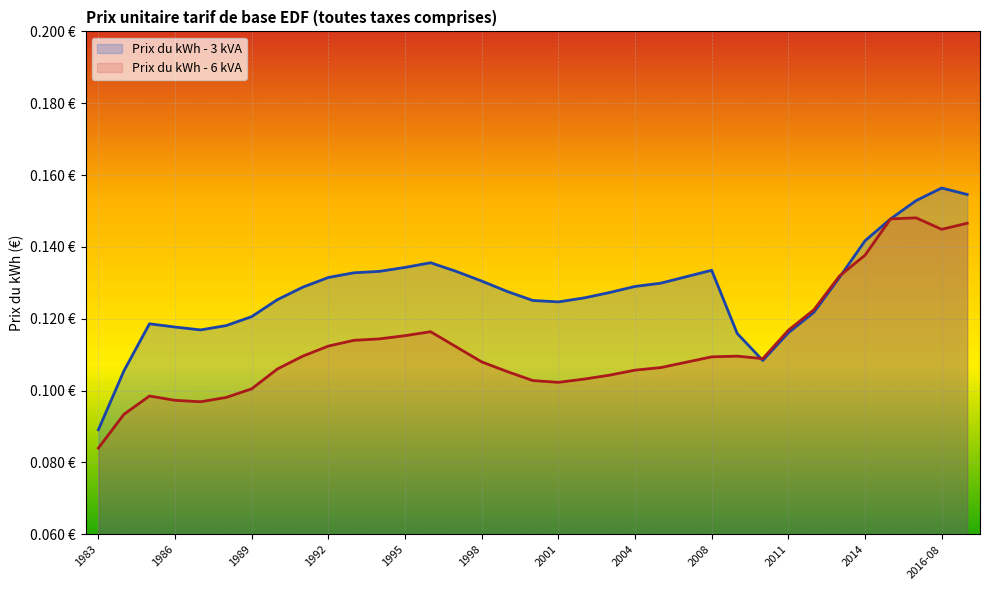

The Prix du kWh - 6 kVA series shows 0.1 at 1993. True or false?

True